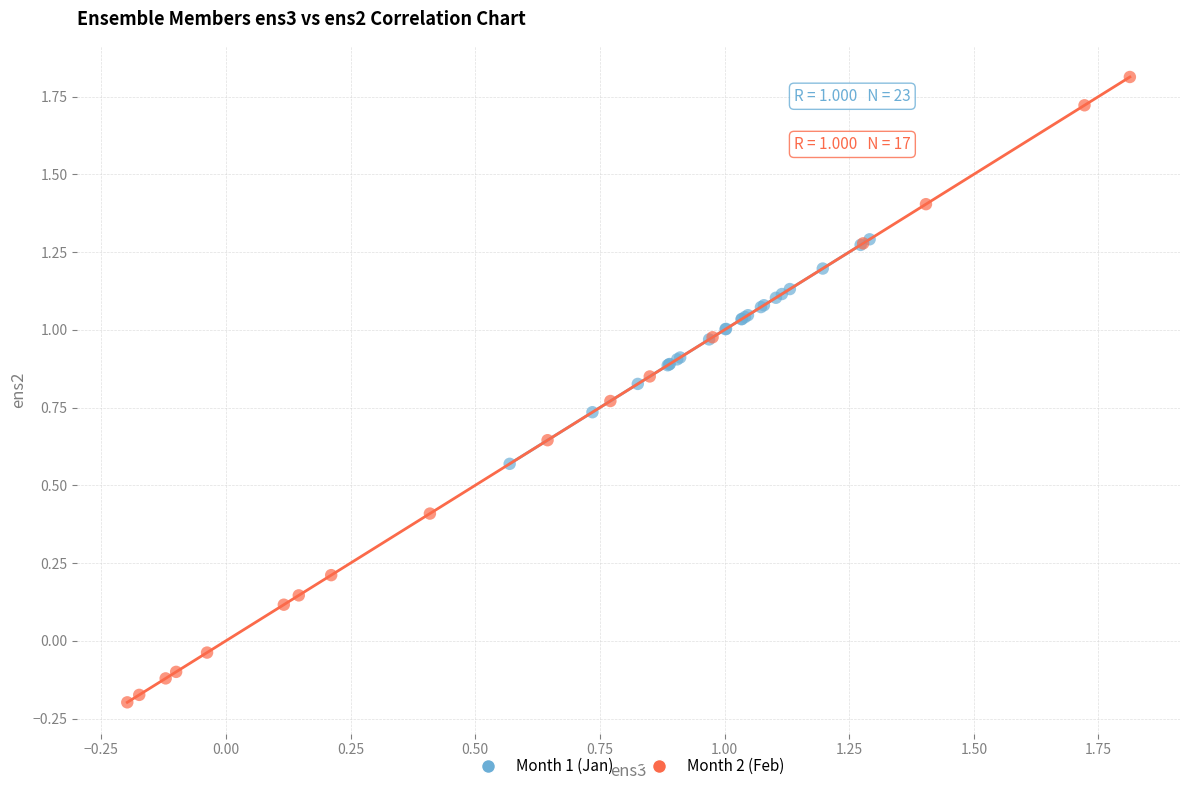

Which series contains the lowest Y value?

Month 2 (Feb)